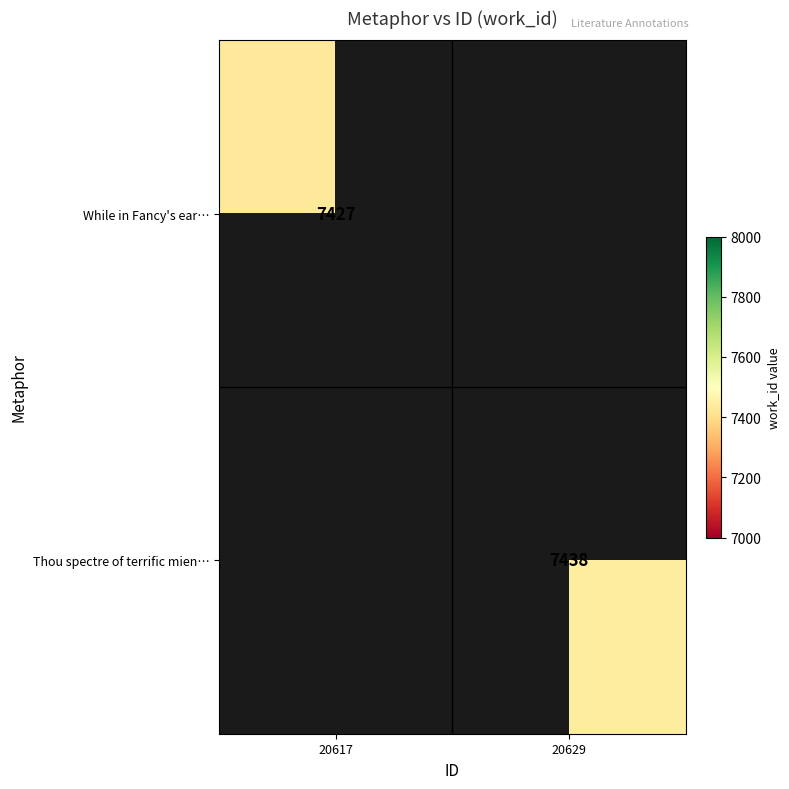

The Thou spectre of terrific mien… series shows 3653 at 20629. True or false?

False